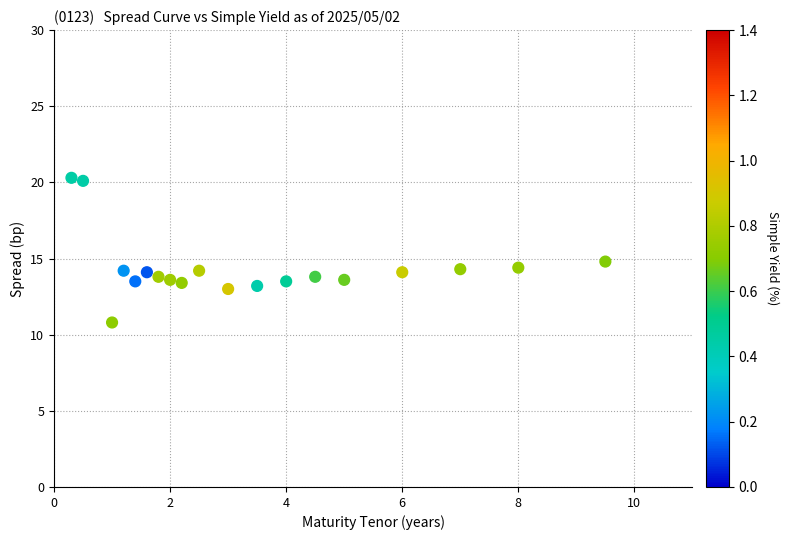

What is the range of X values (max minus min)?

9.2